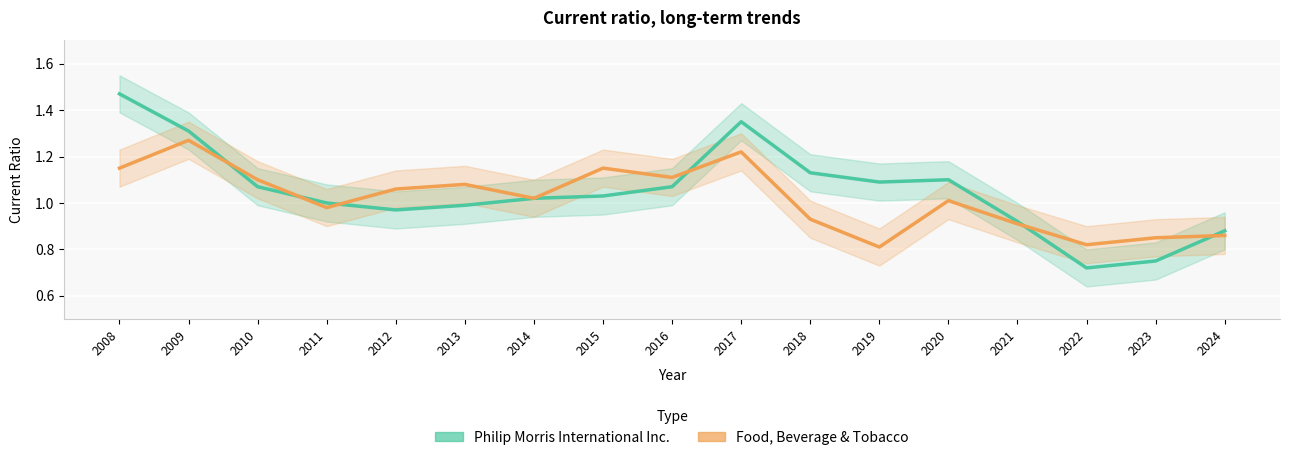

At which category is the sum across all series the highest?

2008